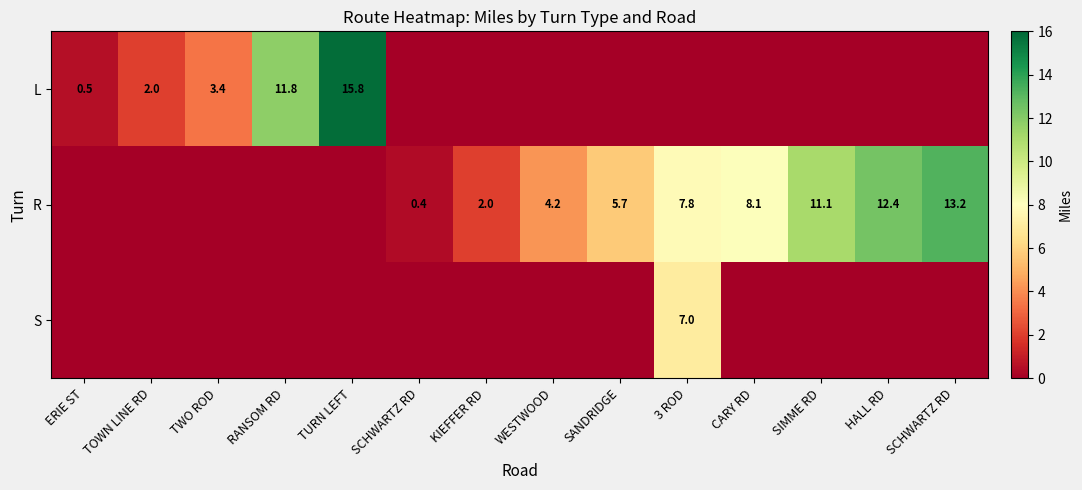

The S series shows 0.0 at RANSOM RD. True or false?

True